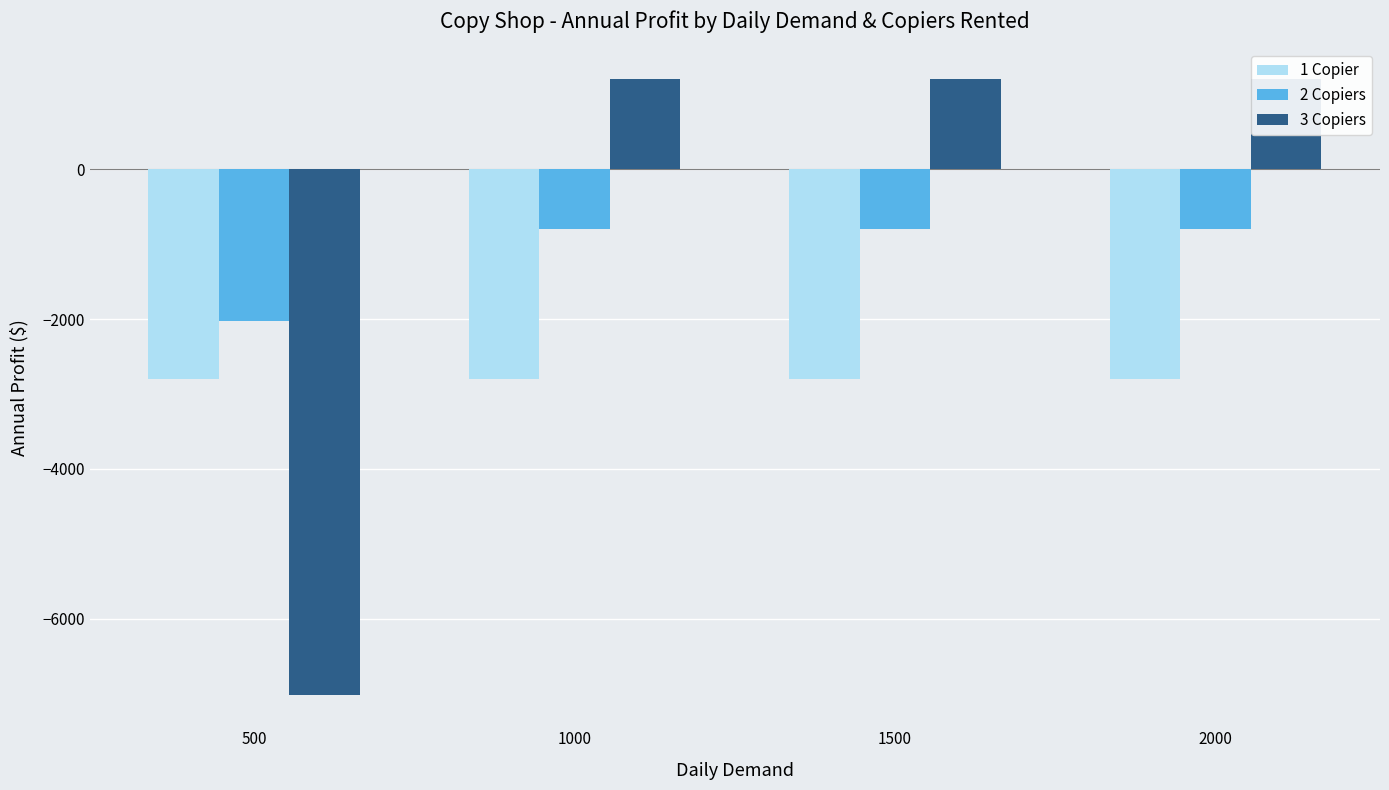

How many distinct data groups are displayed?

3